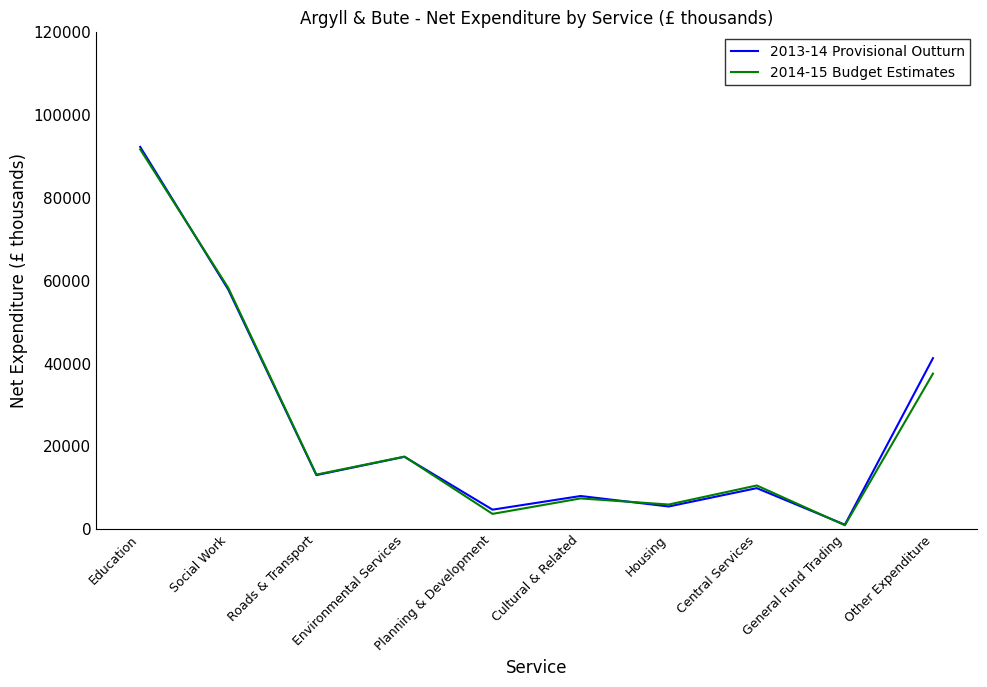

Is it true that 2014-15 Budget Estimates equals 17543 at Environmental Services?

True